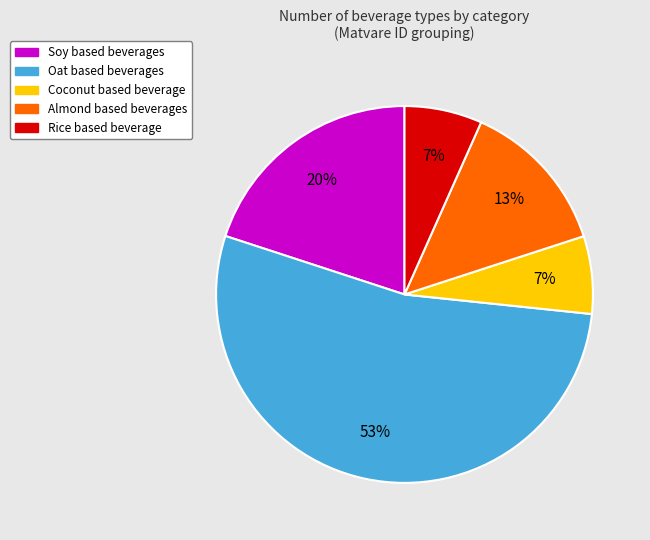

Does any single category account for the majority?

Yes